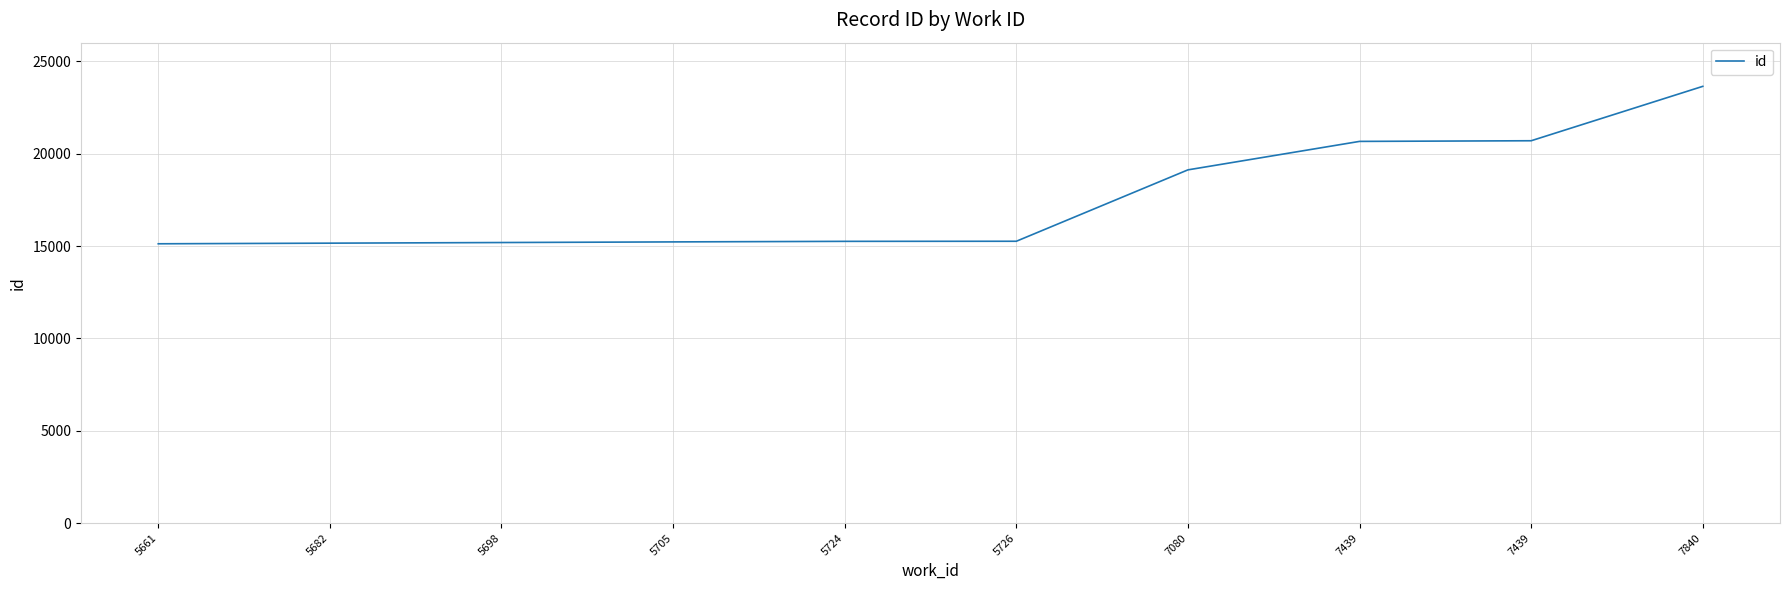

How many lines are shown in the chart?

1